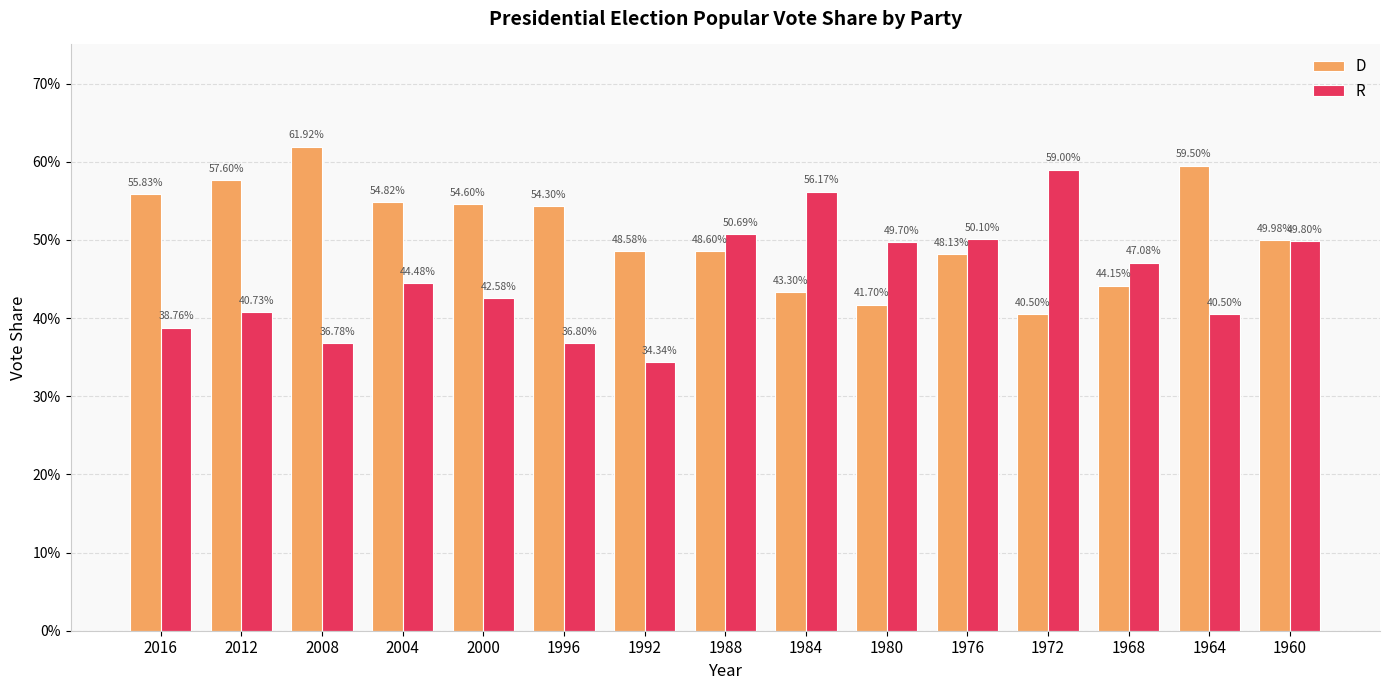

What is the value of the D bar at the 12th from the left?

0.4